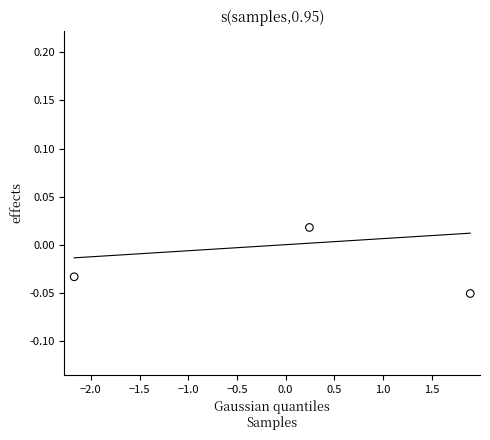

What is the range of X values (max minus min)?

4.1